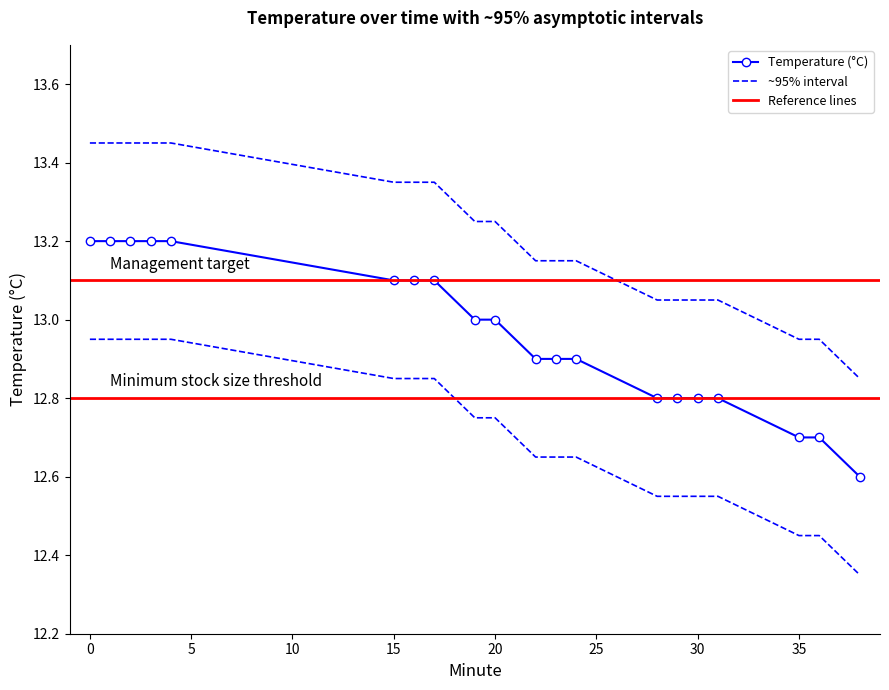

How many distinct data groups are displayed?

3